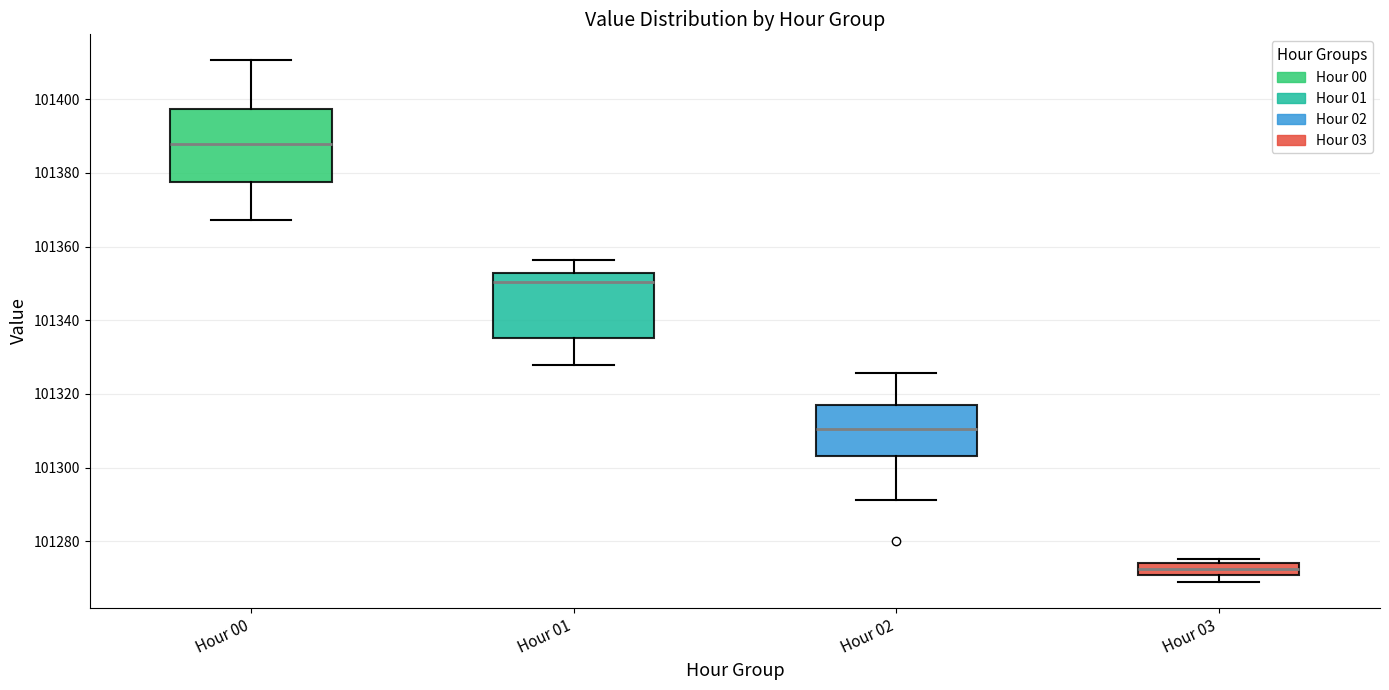

Reading left to right, transcribe this box plot: for each box, give where its median line is, the range the box spans, and where its two whiskers end, as read against the y-axis. The values are not printed on the chart, so give them approximately, as read against the axis.

Hour 00: median 101388, box 101378 to 101398, whiskers 101368 to 101410
Hour 01: median 101350, box 101336 to 101352, whiskers 101328 to 101356
Hour 02: median 101310, box 101304 to 101318, whiskers 101292 to 101326
Hour 03: median 101272, box 101270 to 101274, whiskers 101270 (below the box's lower edge) to 101276